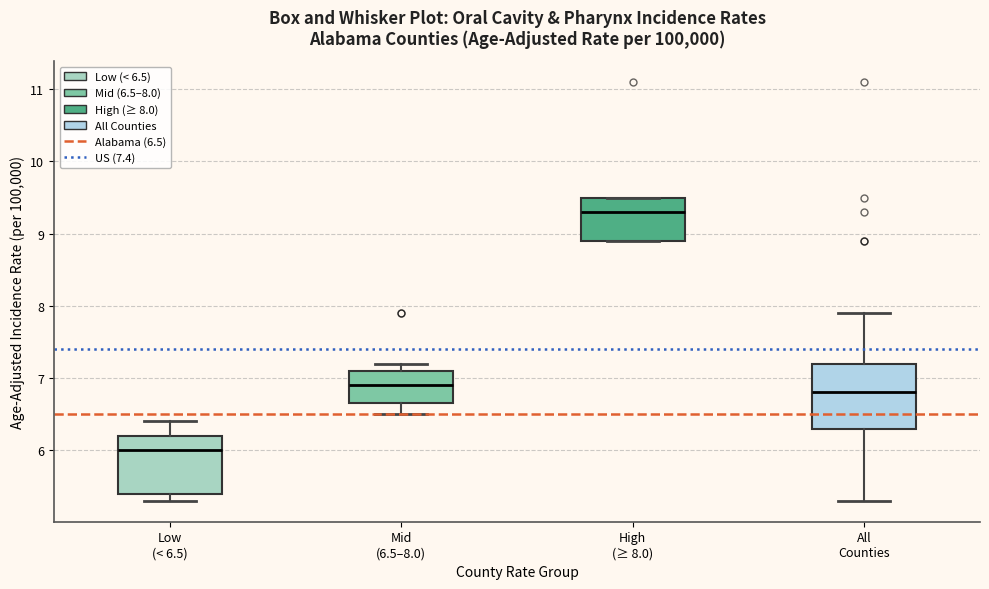

Which box is the tallest, from its lower edge to its upper edge?

All Counties